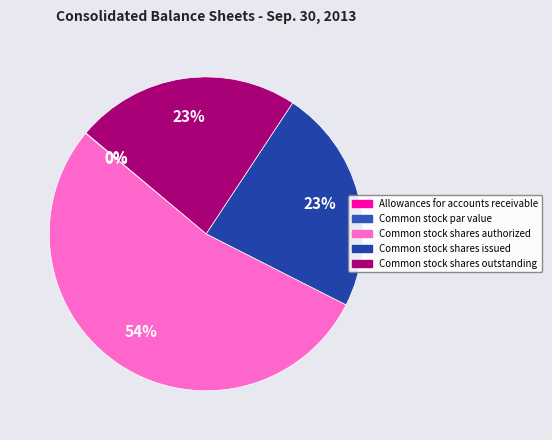

Rank the categories by value from highest to lowest.

Common stock shares authorized, Common stock shares issued, Common stock shares outstanding, Allowances for accounts receivable, Common stock par value